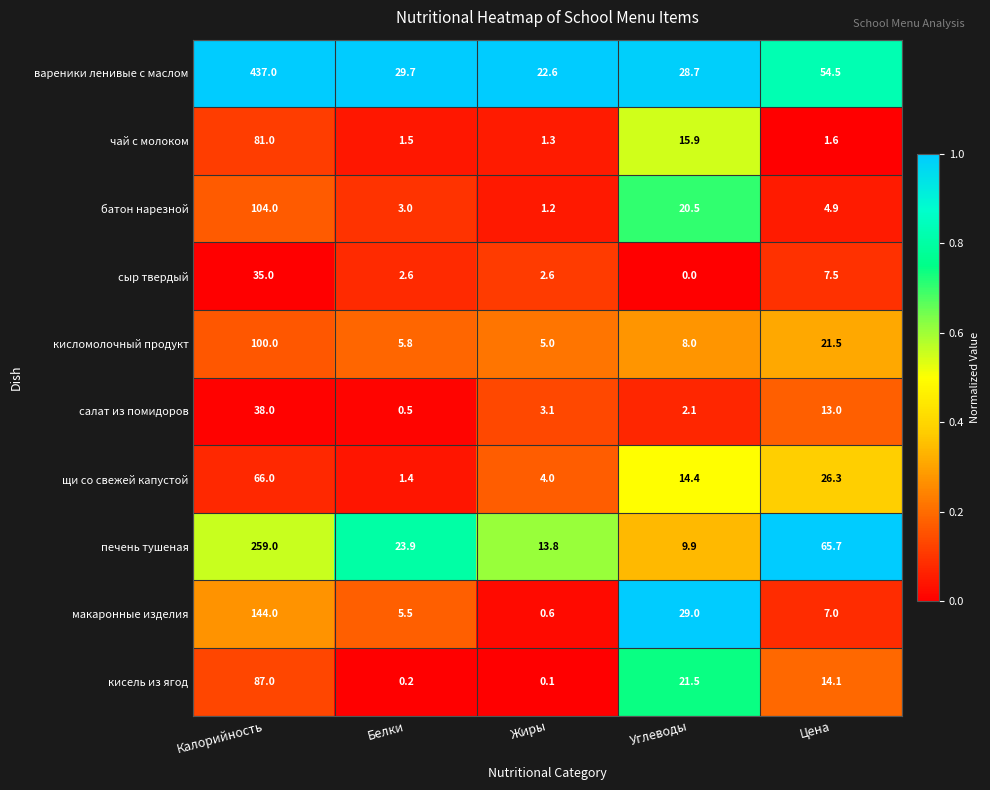

At which category is the sum across all series the highest?

Калорийность